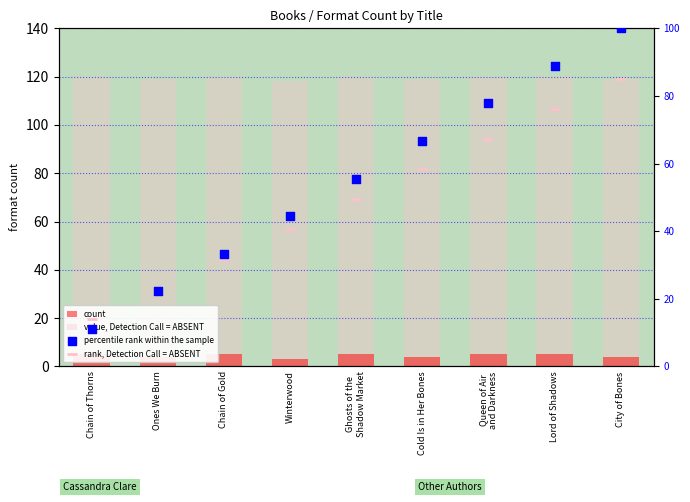

What is the total value across all series at City of Bones?

308.0